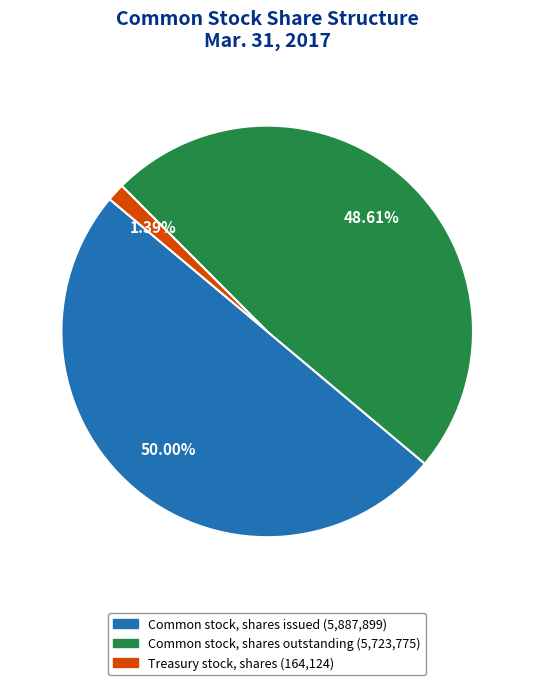

Which has a higher value, Common stock, shares issued or Common stock, shares outstanding?

Common stock, shares issued